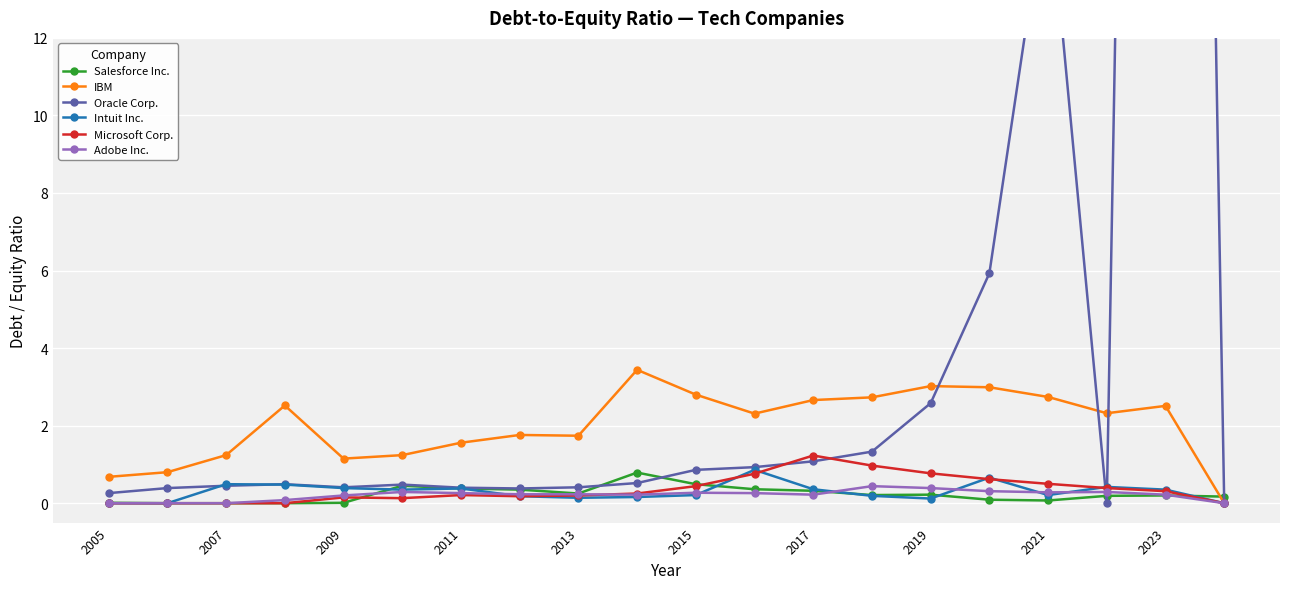

Is it true that Intuit Inc. equals 0.3 at 2023?

True